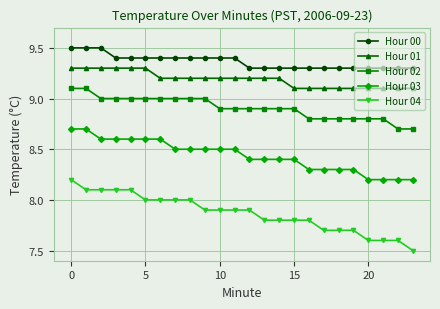

Count the Hour 00 values in the range 9 to 10.

24